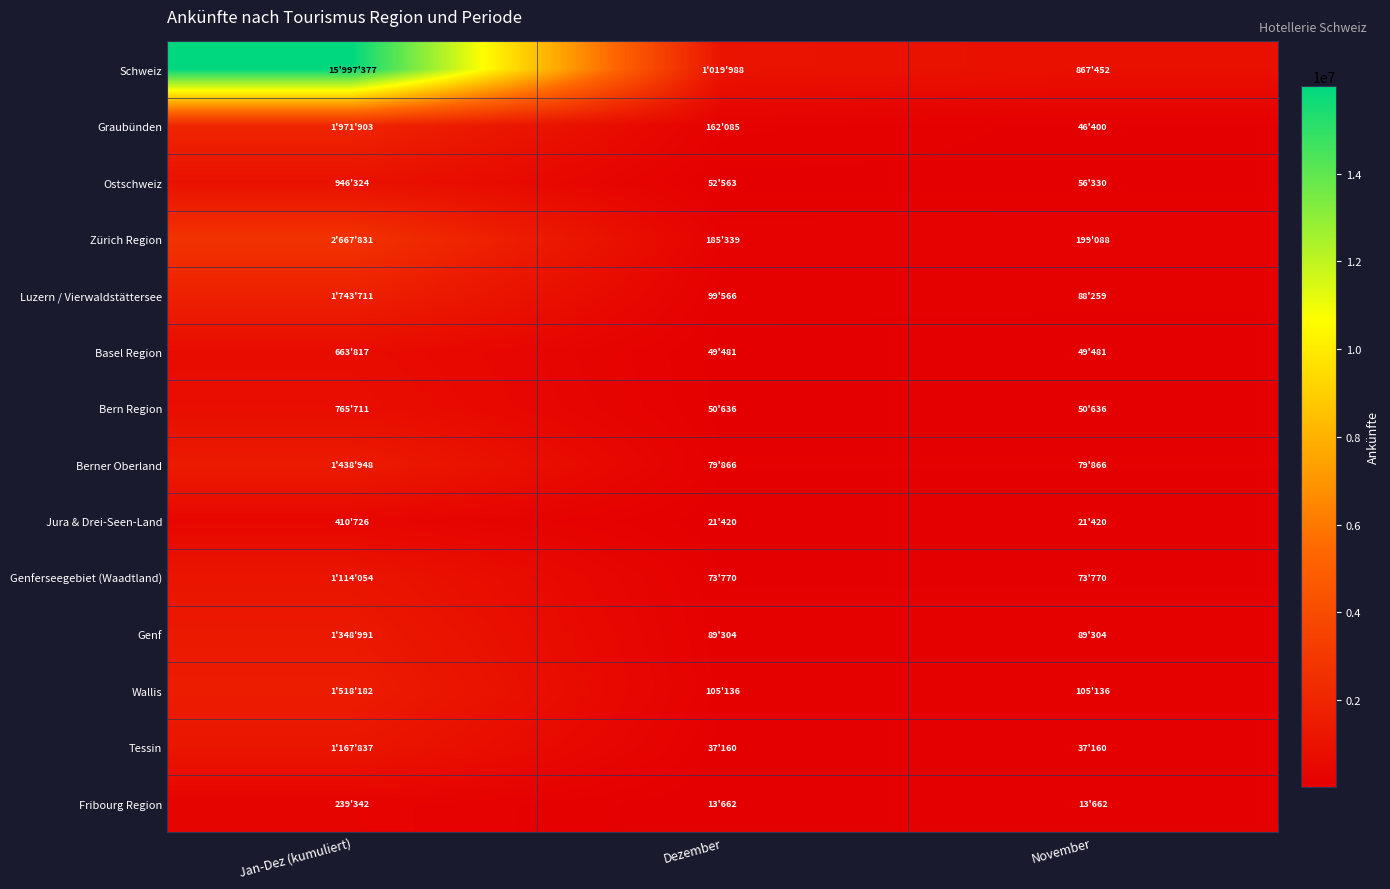

How many data points does each series have?

3